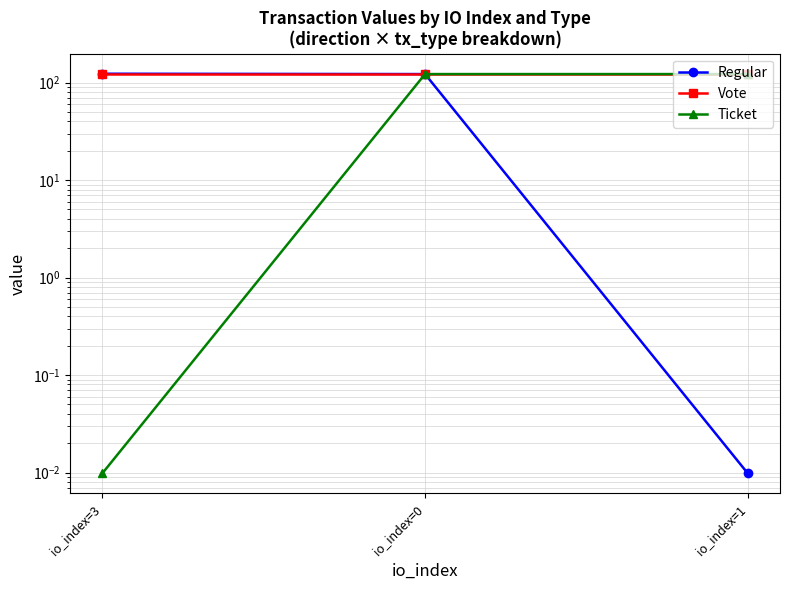

At io_index=0, list the series in order from smallest to largest.

Regular, Ticket, Vote